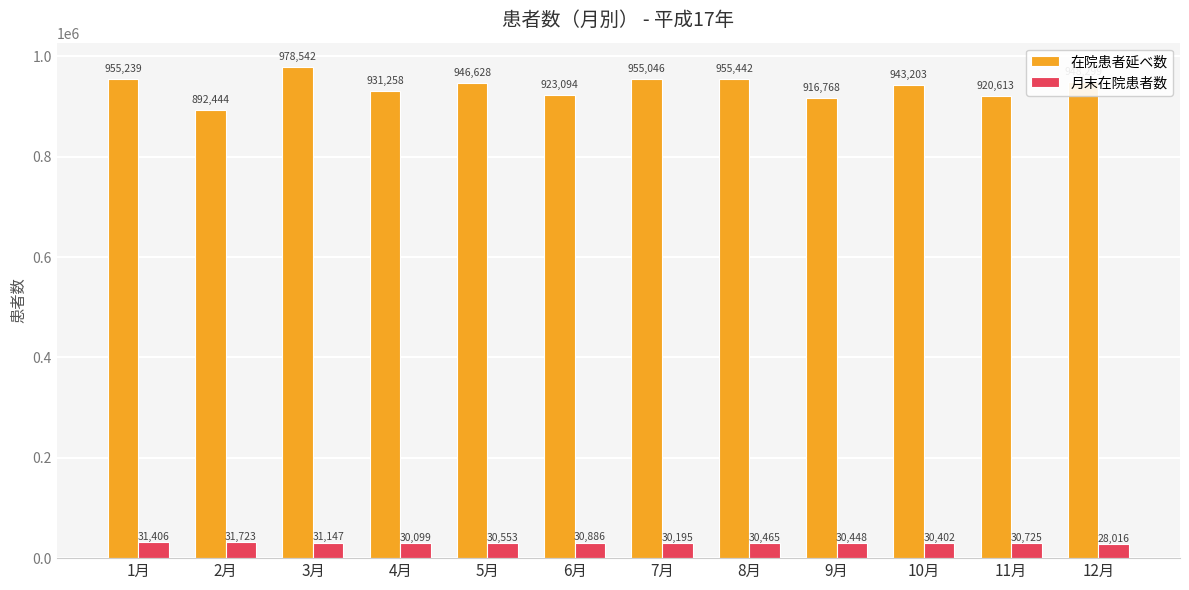

What is the total value across all series at 5月?

977181